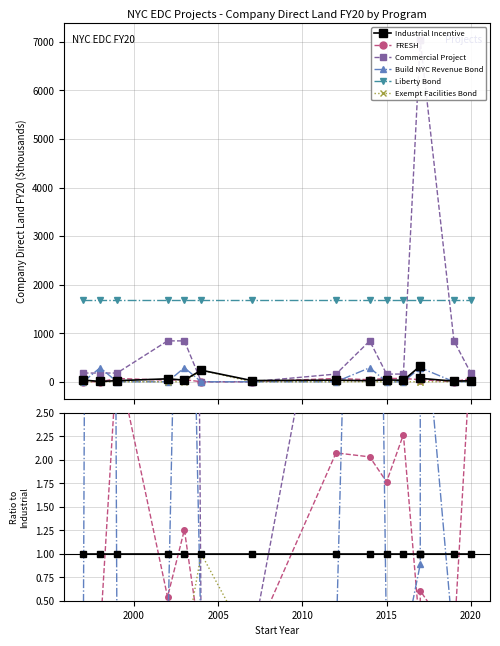

Reading left to right, list all the values displayed in this chart.

Industrial Incentive: 1.0	1.0	1.0	1.0	1.0	1.0	1.0	1.0	1.0	1.0	1.0	1.0	1.0	1.0	1.0
FRESH: 0.0	0.1	3.1	0.5	1.3	0.0	0.0	2.1	2.0	1.8	2.3	0.1	0.6	0.1	3.2
Commercial Project: 5.3	25.9	8.2	13.9	24.8	0.0	0.0	4.8	40.1	4.1	5.3	21.6	100.0	68.6	8.4
Build NYC Revenue Bond: 0.0	41.6	0.0	0.0	8.5	0.0	0.0	0.0	13.8	0.0	0.0	0.9	4.1	0.0	0.0
Liberty Bond: 50.0	244.1	77.0	28.0	49.9	7.1	68.2	51.7	80.7	44.1	56.6	5.2	24.1	137.9	78.7
Exempt Facilities Bond: 0.0	0.0	0.0	0.0	0.0	1.0	0.0	0.0	0.0	0.0	0.0	0.0	0.0	0.0	0.0